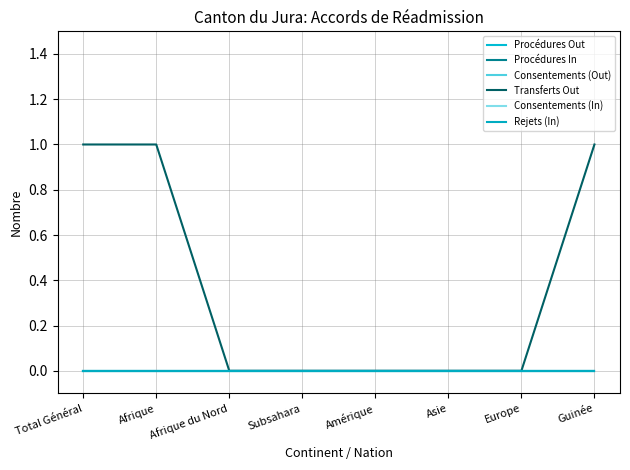

What is the label of the 6th point from the left?

Asie